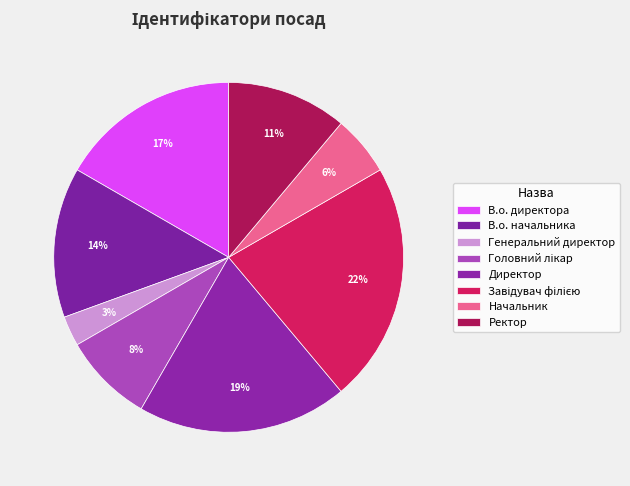

To the nearest percent, what is the combined percentage of Завідувач філією and В.о. начальника?

36%